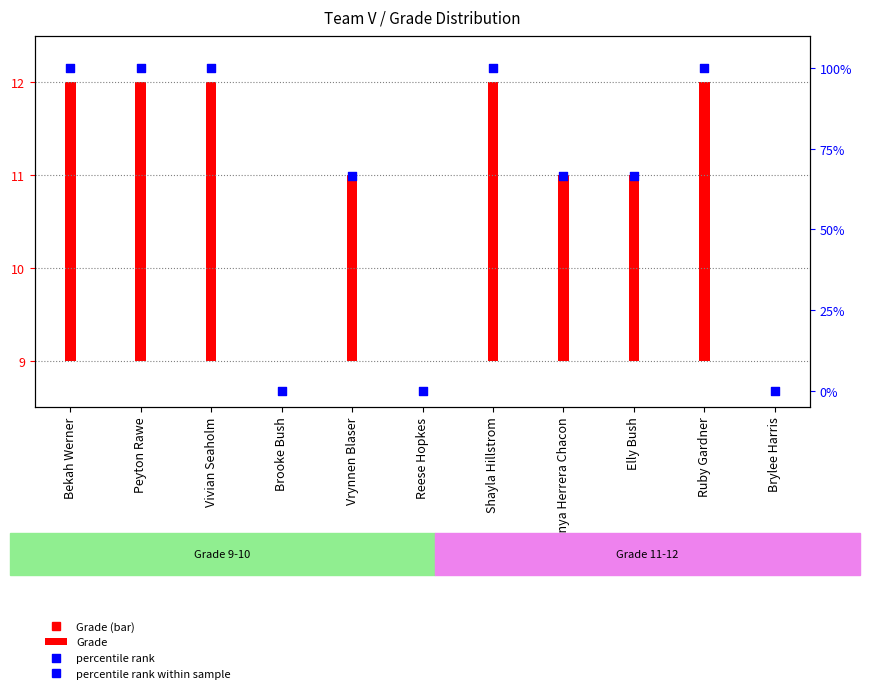

Which has a higher value, Shayla Hillstrom or Elly Bush?

Shayla Hillstrom